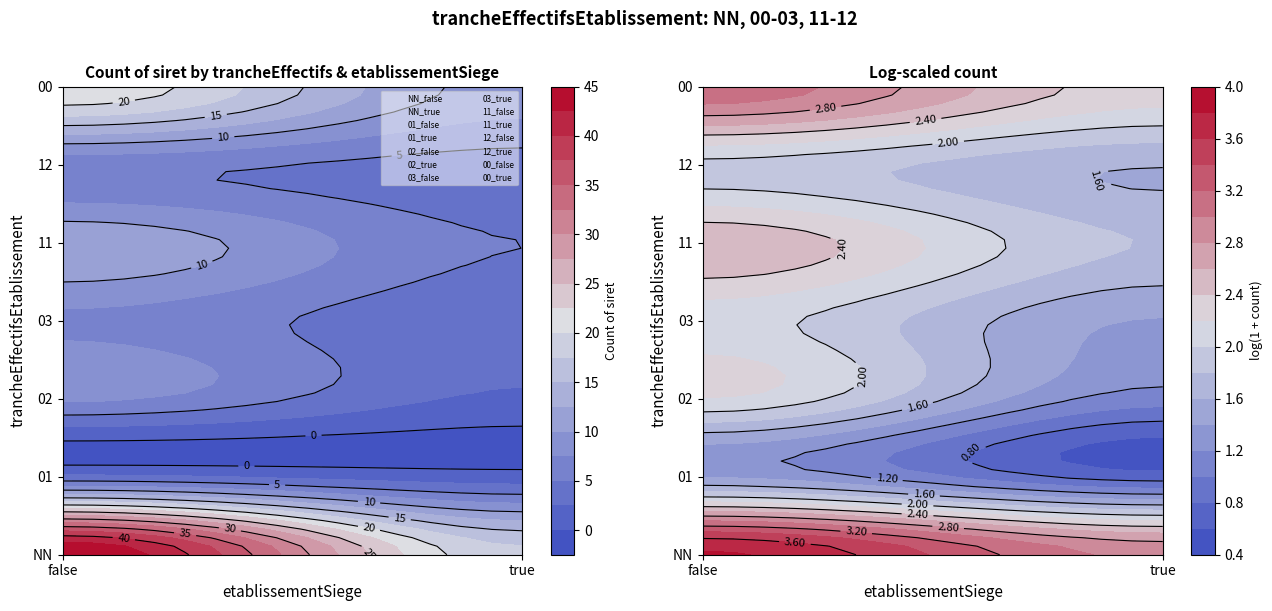

At which label is the value closest to 23?

00_false